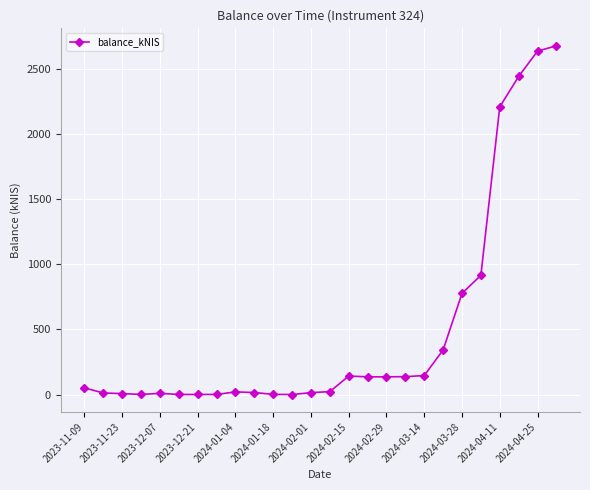

What is the difference between the maximum and minimum values?

2682.3